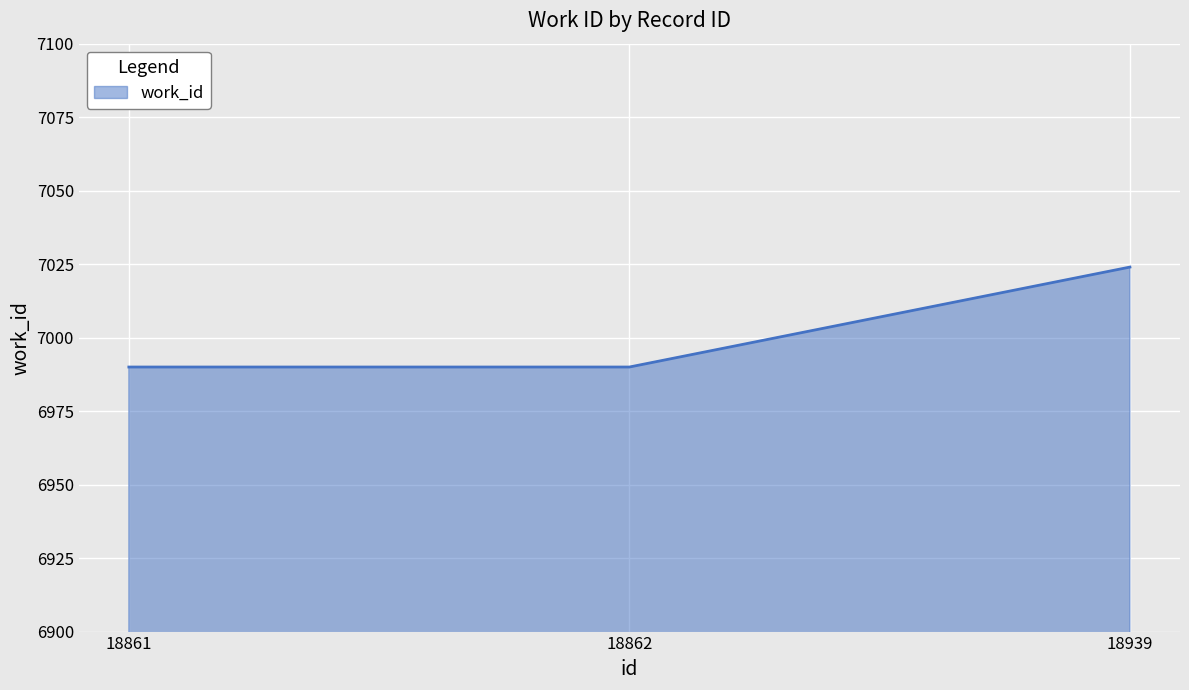

How many lines are shown in the chart?

1